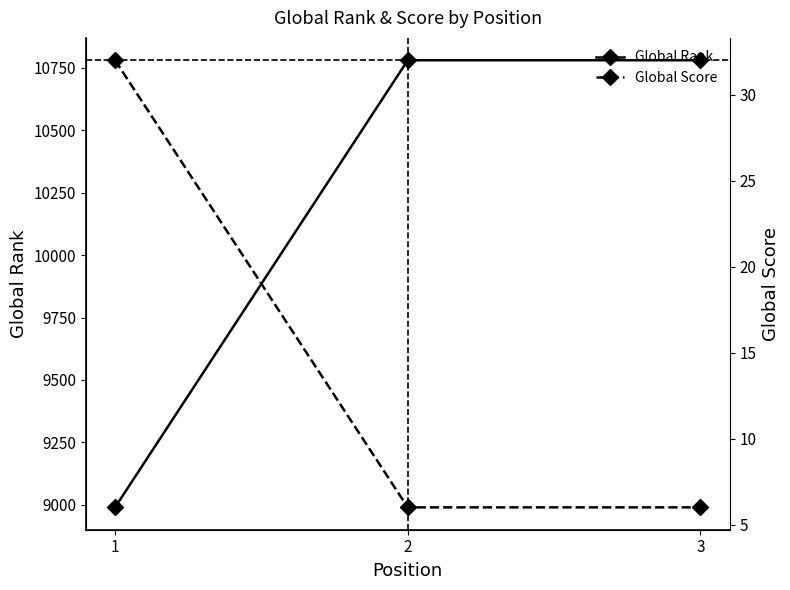

How many lines are shown in the chart?

2